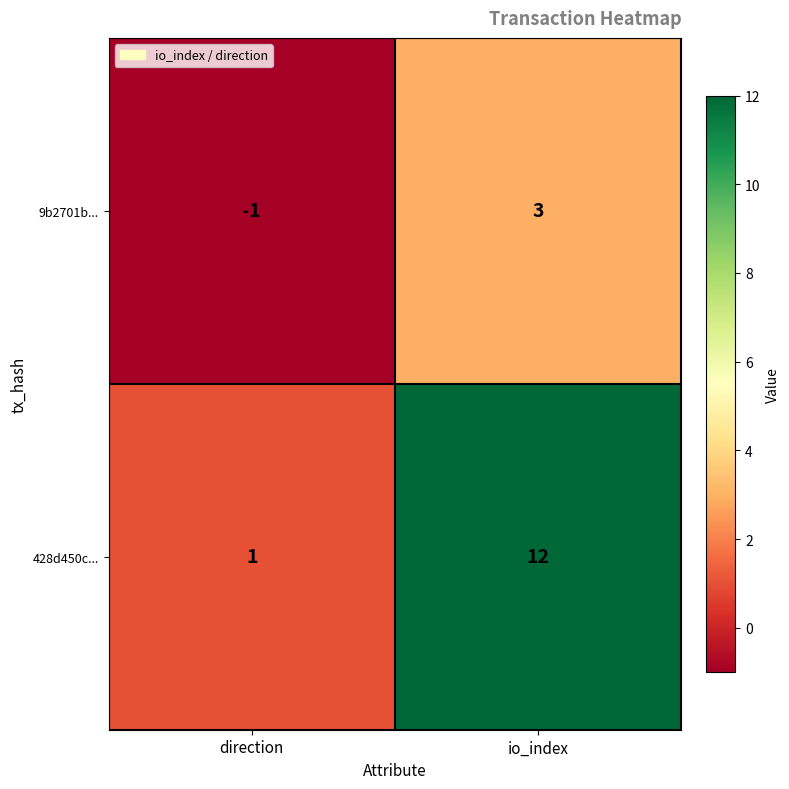

The value of 428d450c... at direction is 0. True or false?

False